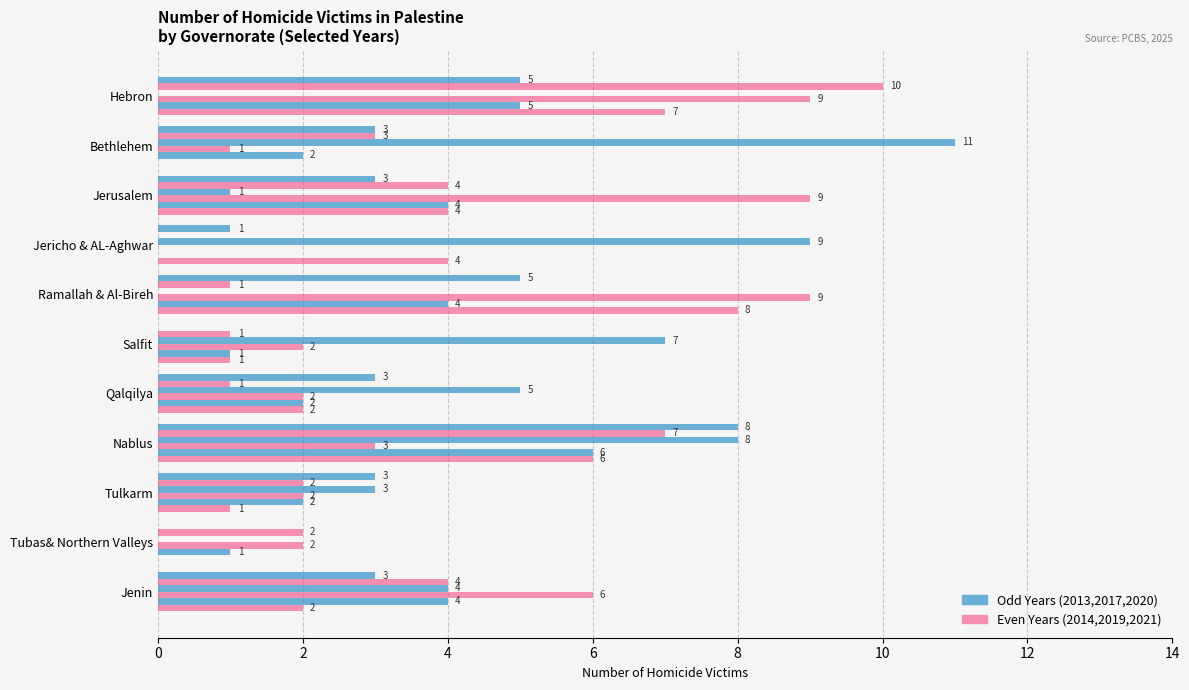

Count the number of data series in this chart.

6